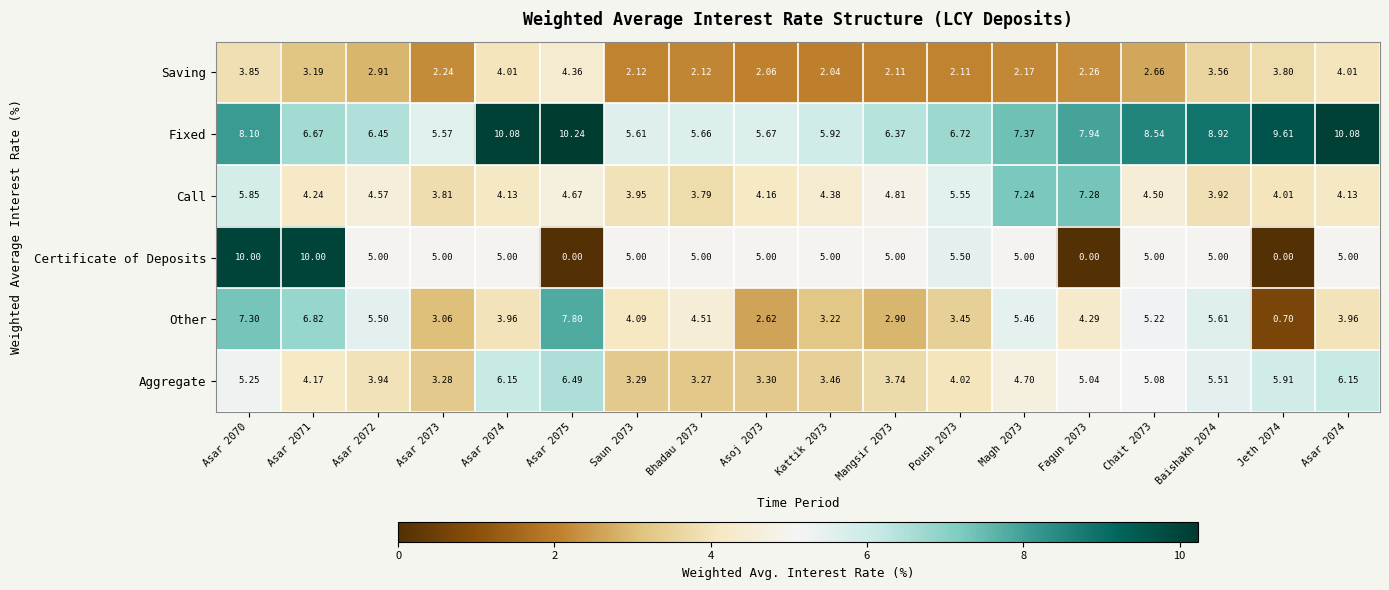

At which category is the sum across all series the highest?

Asar 2070